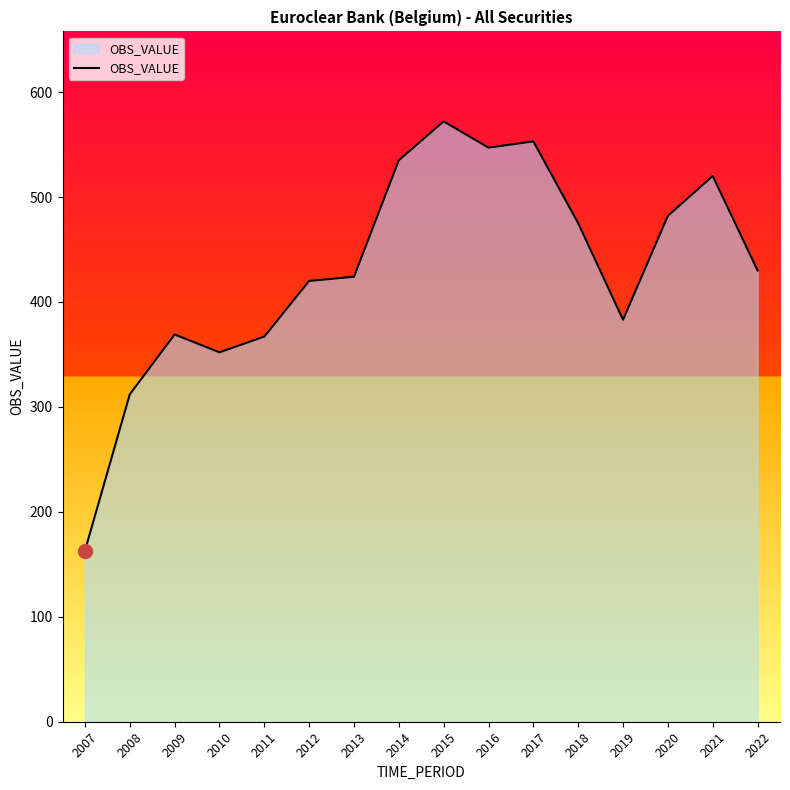

Read the value at 2018.

475